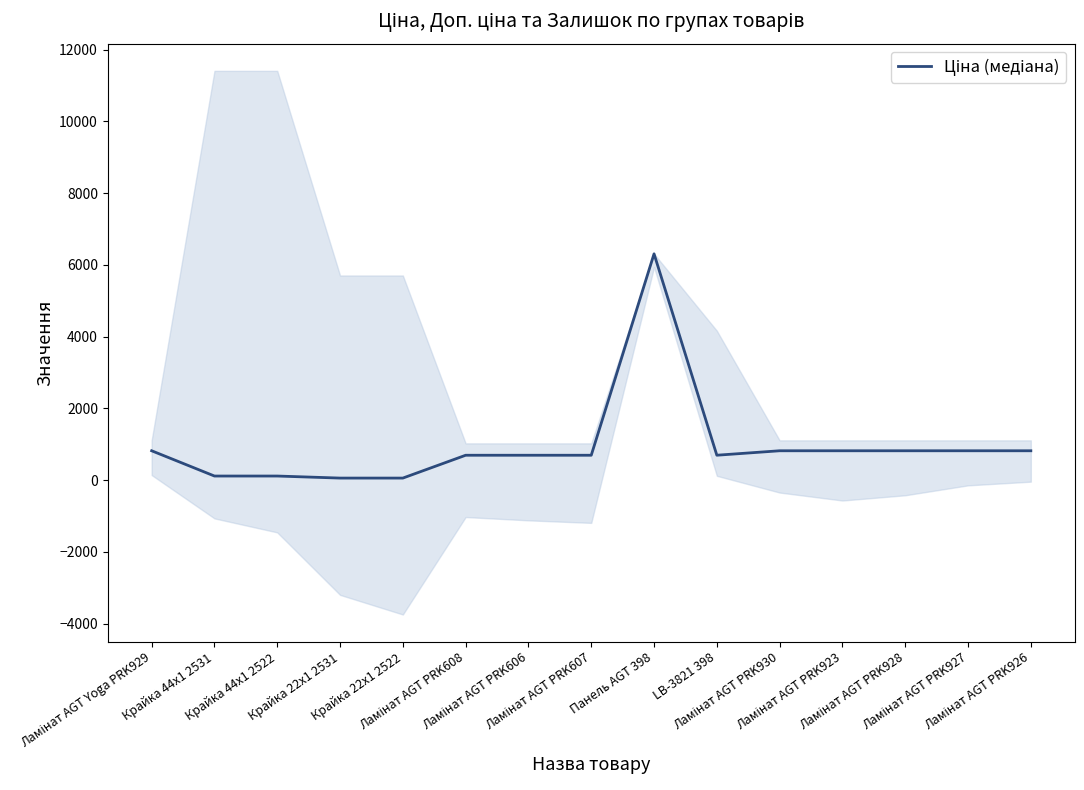

At which label is the value closest to 3182?

Ламінат AGT Yoga PRK929